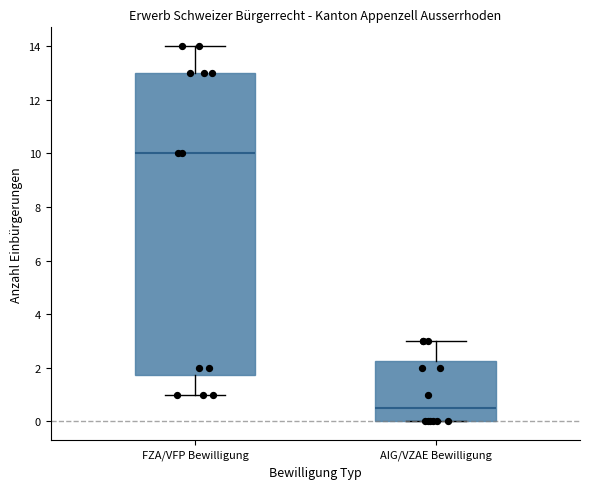

Reading left to right, read every box against the y-axis: the position of its median line, the range the box covers, and the ends of its whiskers. The values are not printed on the chart, so give them approximately, as read against the axis.

FZA/VFP Bewilligung: median 10.0, box 1.8 to 13.0, whiskers 1.0 to 14.0
AIG/VZAE Bewilligung: median 0.6, box 0.0 to 2.2, whiskers 0.0 to 3.0